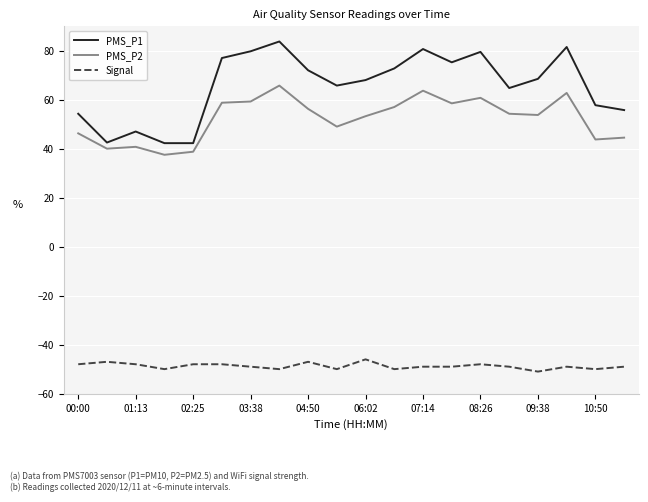

Which series has the largest range (max minus min)?

PMS_P1